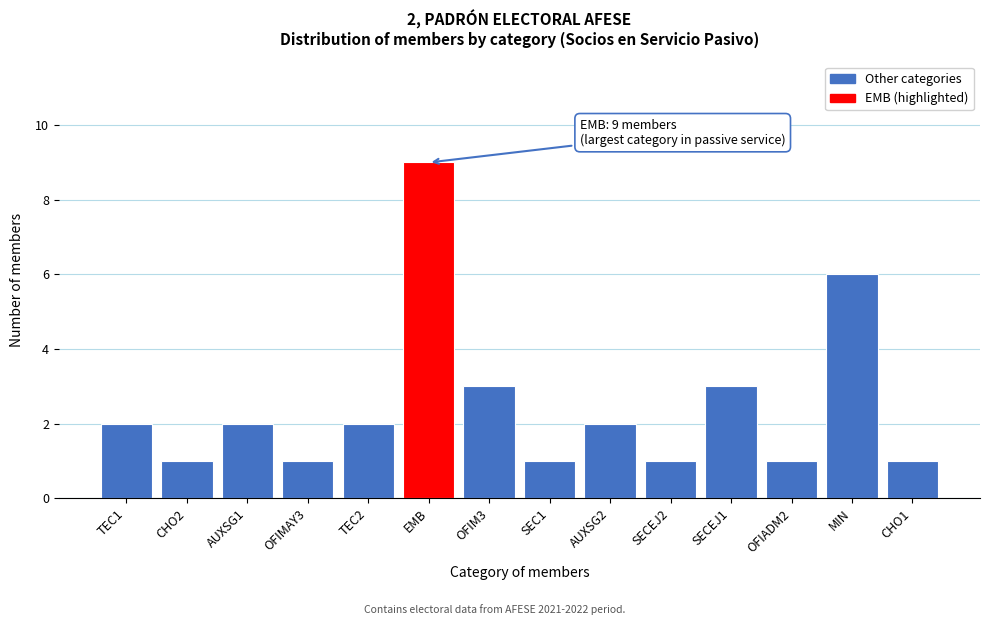

Reading right to left, extract all data points from this chart.

CHO1=1	MIN=6	OFIADM2=1	SECEJ1=3	SECEJ2=1	AUXSG2=2	SEC1=1	OFIM3=3	EMB=9	TEC2=2	OFIMAY3=1	AUXSG1=2	CHO2=1	TEC1=2